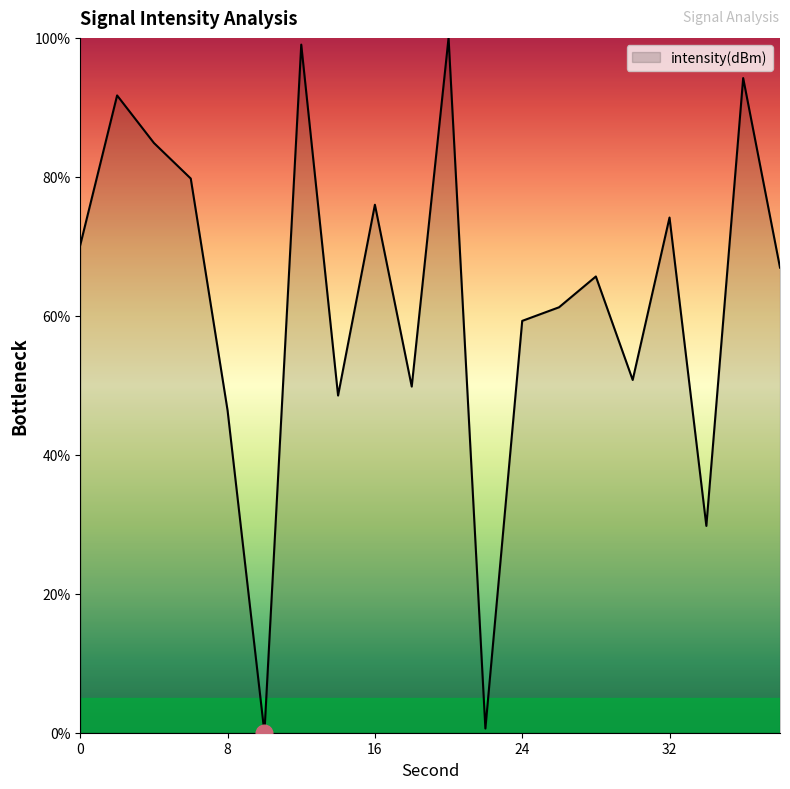

What is the difference between the maximum and minimum values?

100.0